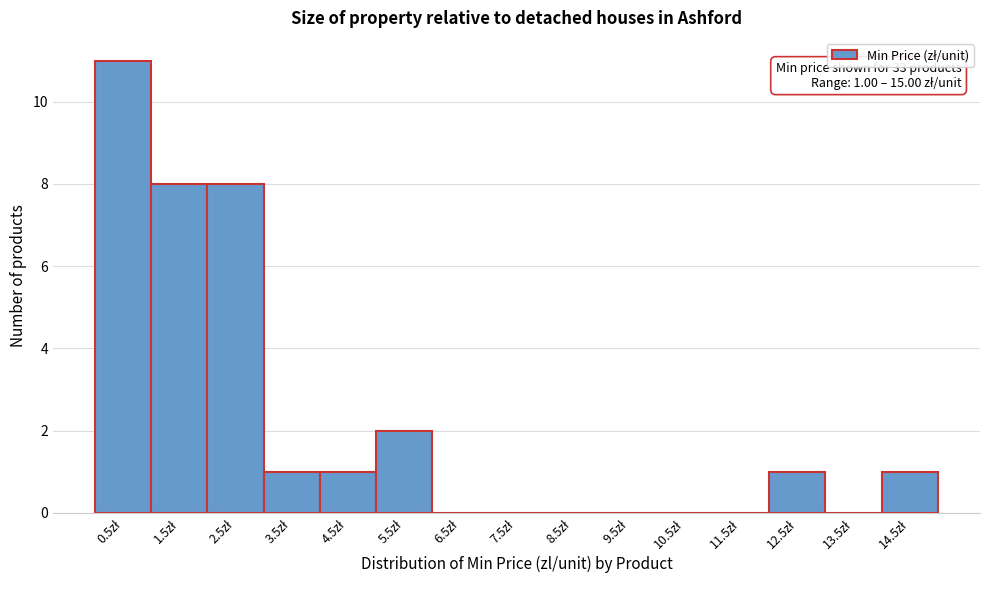

What is the sum of all values?

33